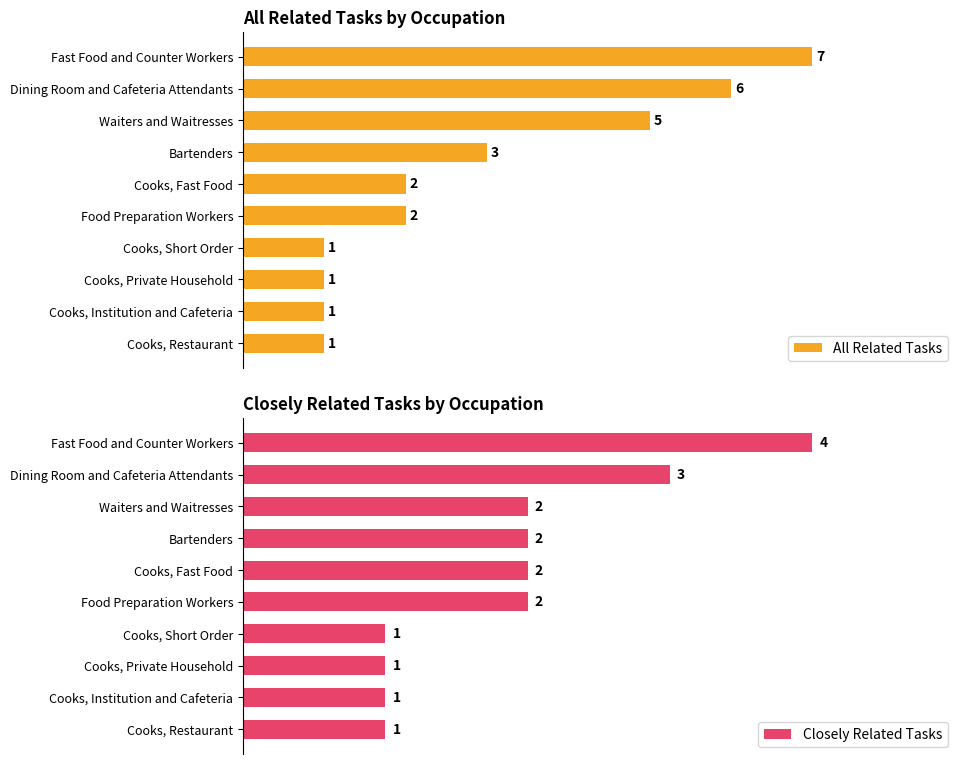

What is the difference between the second highest and second lowest values in the All Related Tasks series?

5